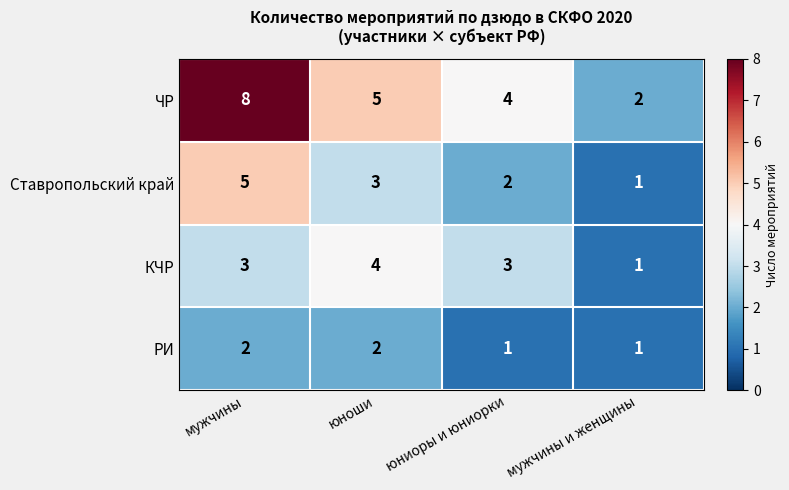

List the series in order of their peak value, highest first.

ЧР, Ставропольский край, КЧР, РИ